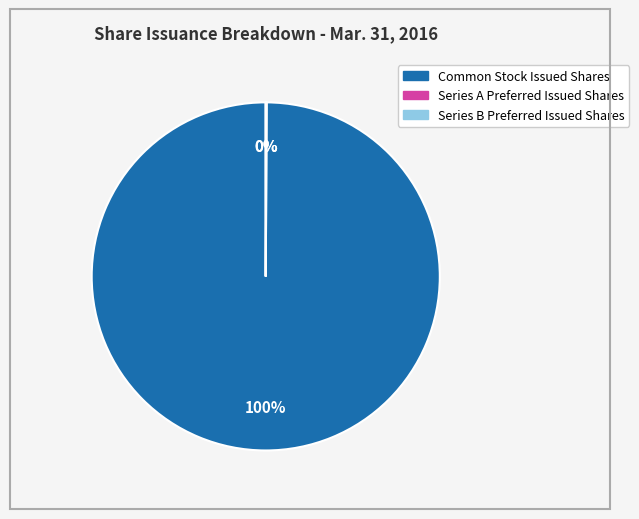

Count the number of slices in the pie.

3